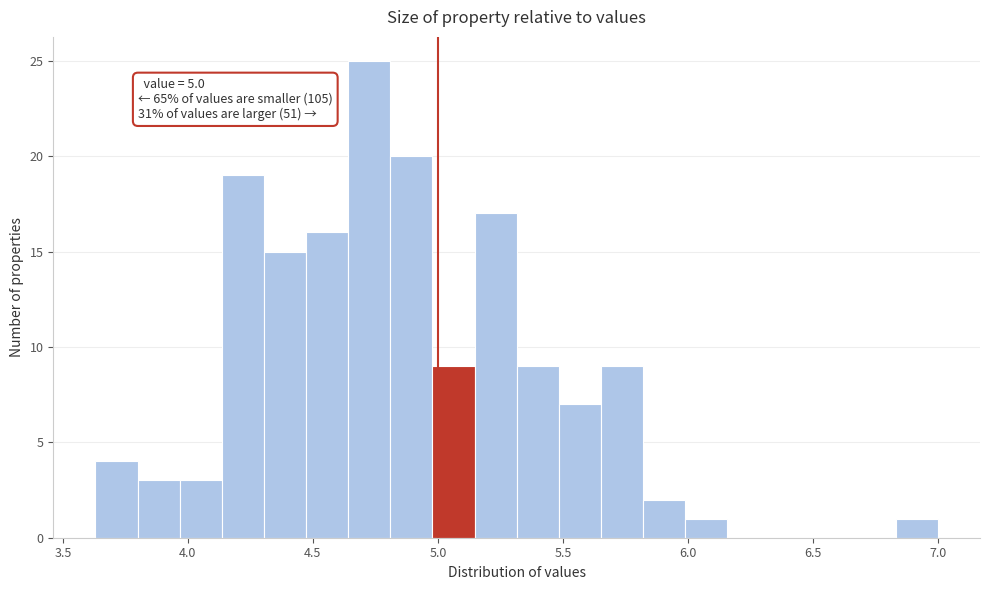

Read against the x-axis, roughly where is the centre of the tallest bar?

4.75